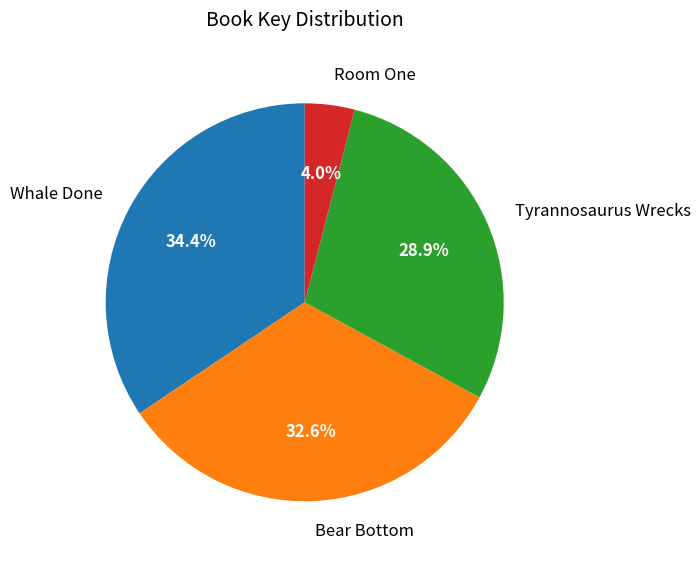

How many segments does this pie chart have?

4